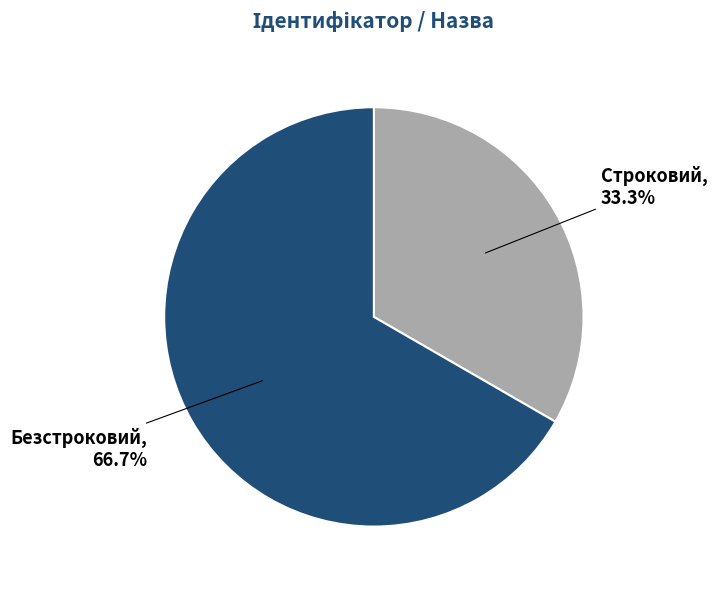

Is there any slice that represents more than half of the pie?

Yes